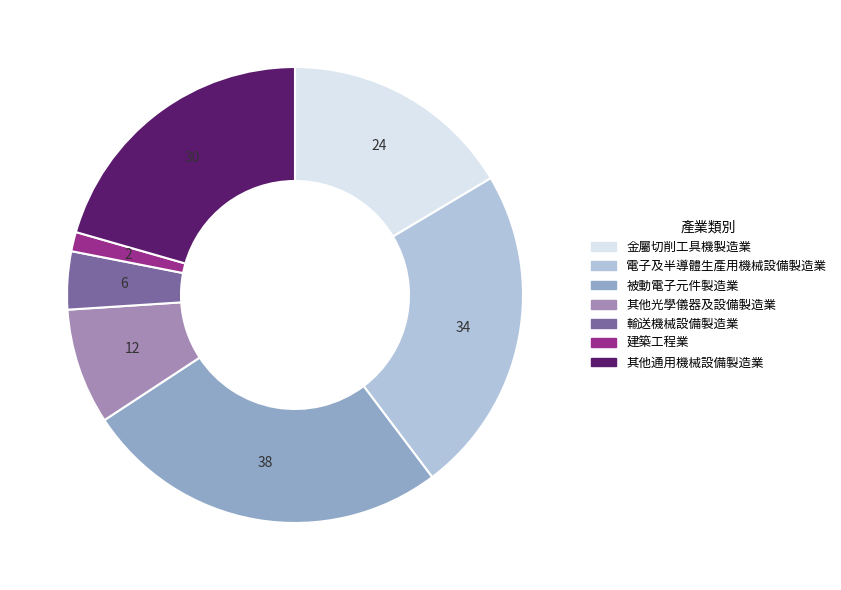

Which slice is the smallest?

建築工程業